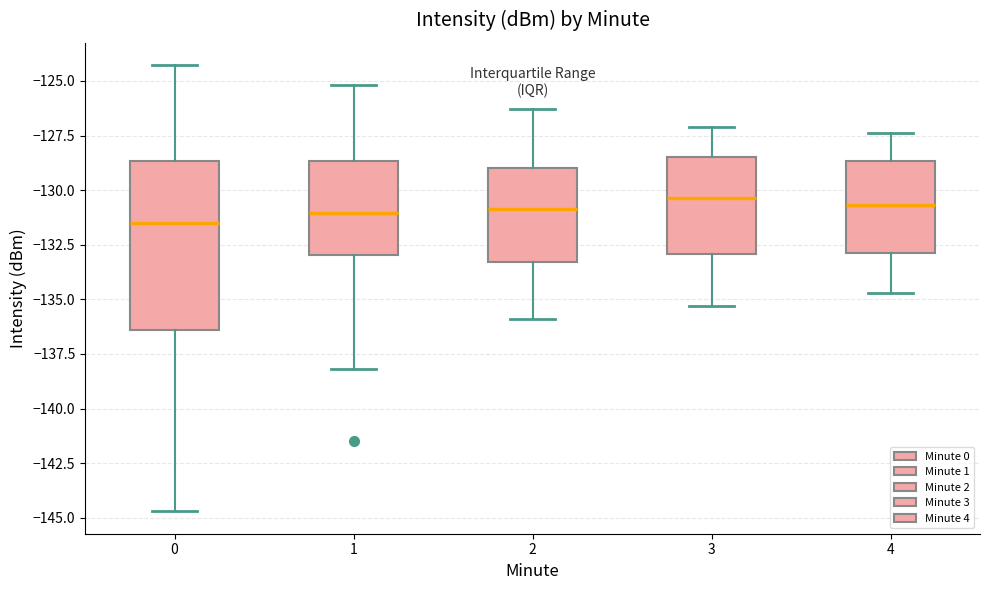

Comparing the boxes themselves (not the whiskers), which one is the tallest?

0